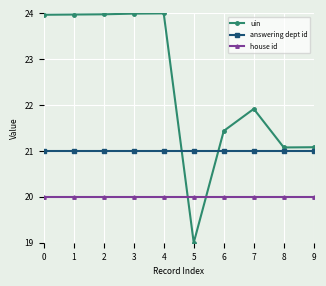

Reading left to right, list all the values displayed in this chart.

uin: 0=24.0	1=24.0	2=24.0	3=24.0	4=24.0	5=19.0	6=21.4	7=21.9	8=21.1	9=21.1
answering dept id: 0=21.0	1=21.0	2=21.0	3=21.0	4=21.0	5=21.0	6=21.0	7=21.0	8=21.0	9=21.0
house id: 0=20.0	1=20.0	2=20.0	3=20.0	4=20.0	5=20.0	6=20.0	7=20.0	8=20.0	9=20.0